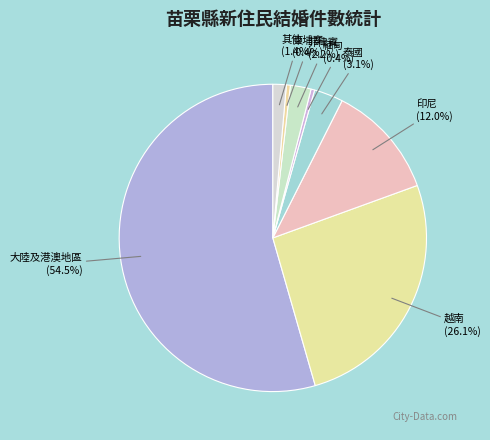

To the nearest percent, what is the combined percentage of 越南 and 緬甸?

26%